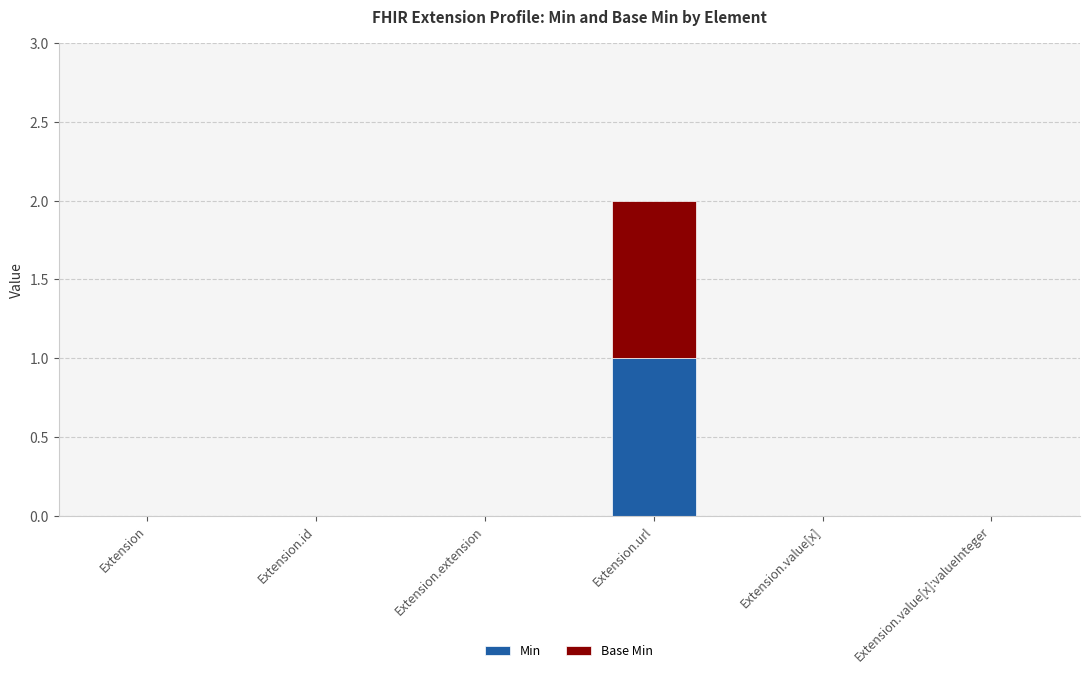

At which category is the sum across all series the highest?

Extension.url